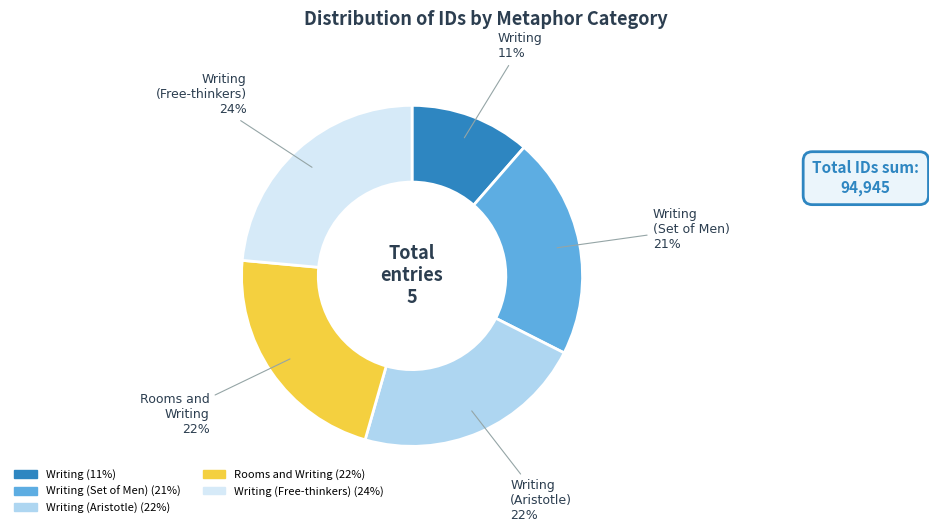

Is Writing the majority of the pie?

No